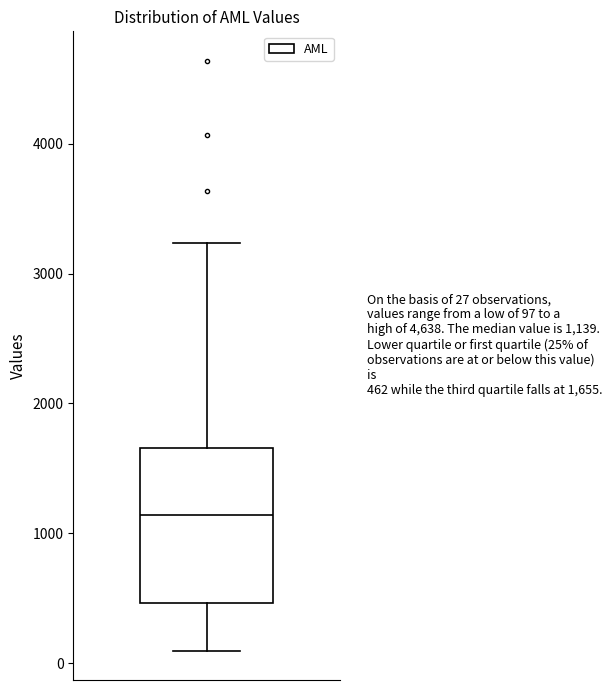

Where does the median line of the box sit on the y-axis? The values are not printed on the chart, so give them approximately, as read against the axis.

1100